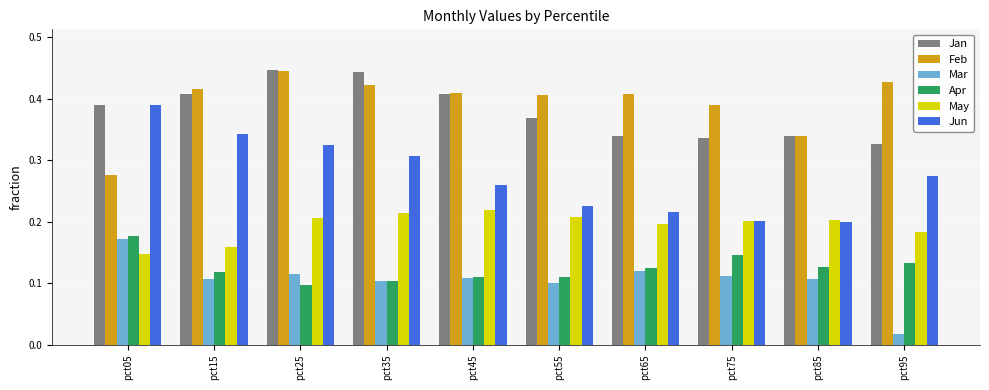

Rank the series at pct95 from highest to lowest value.

Feb, Jan, Jun, May, Apr, Mar